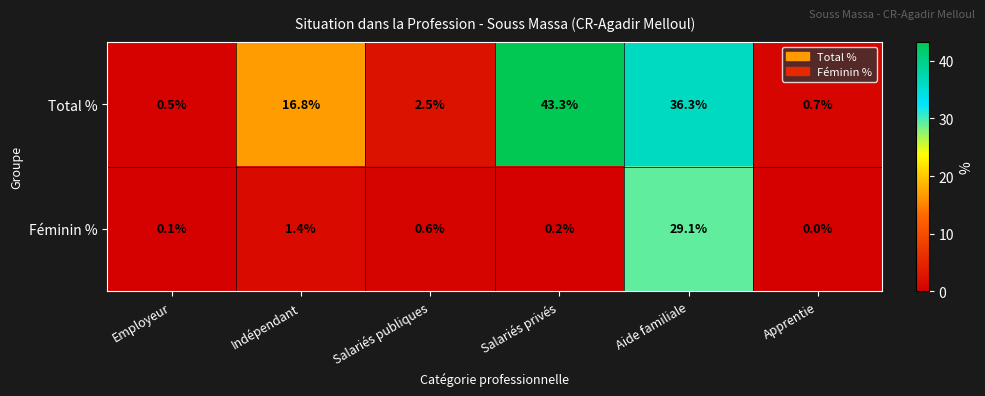

At which category is the sum across all series the highest?

Aide familiale